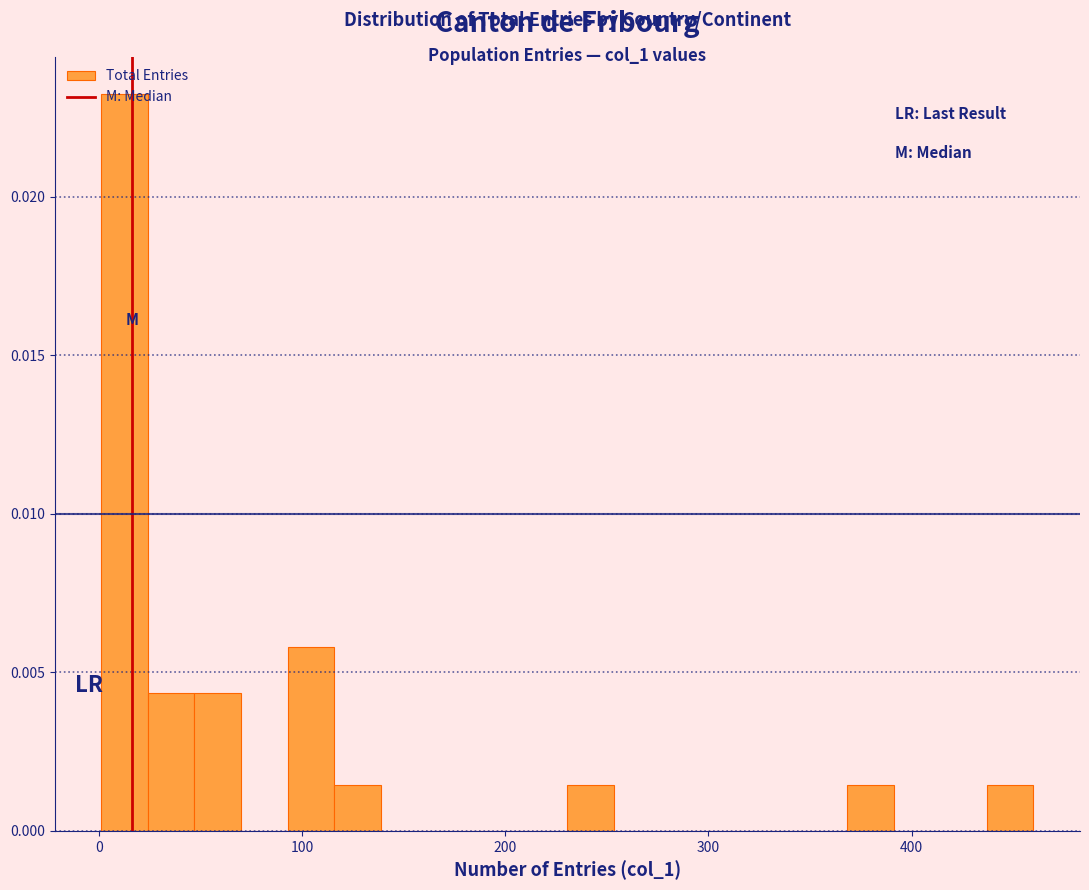

Read against the x-axis, roughly where is the centre of the tallest bar?

10